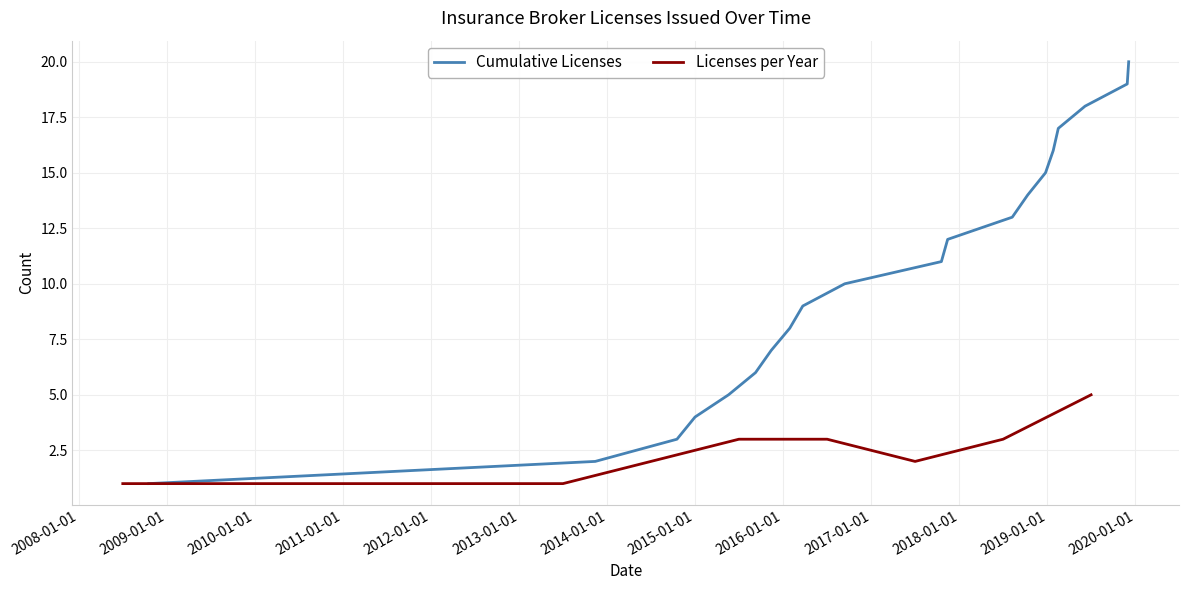

What is the maximum value for Cumulative Licenses?

20